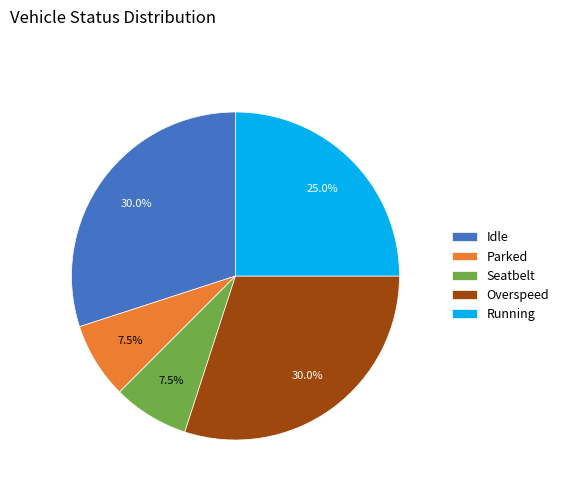

Does Idle represent more than half of the total?

No